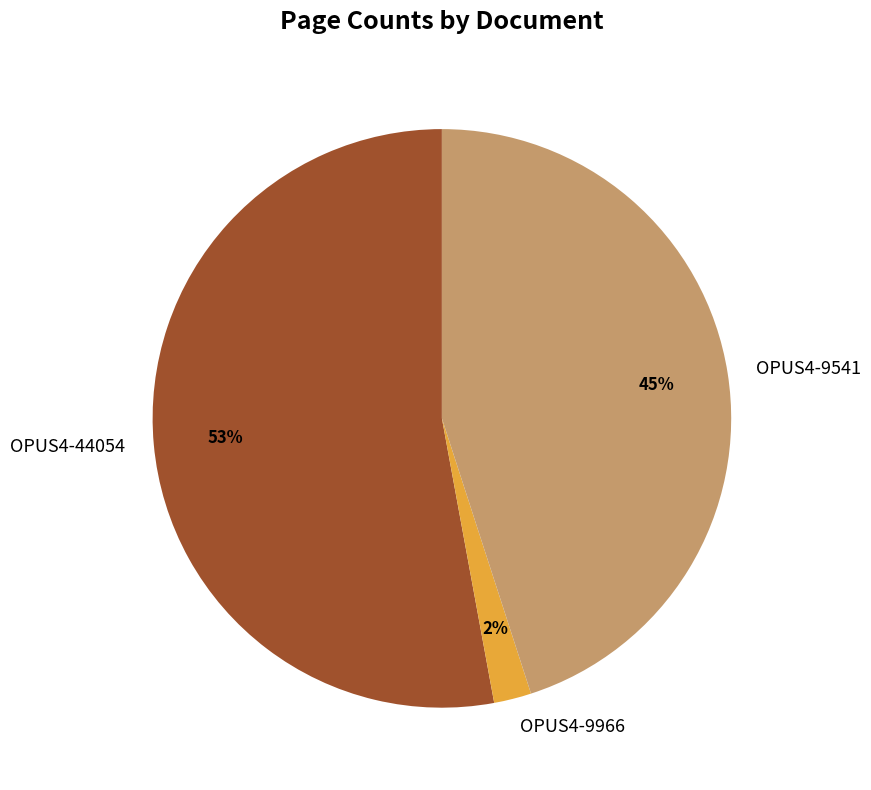

Count the number of slices in the pie.

3